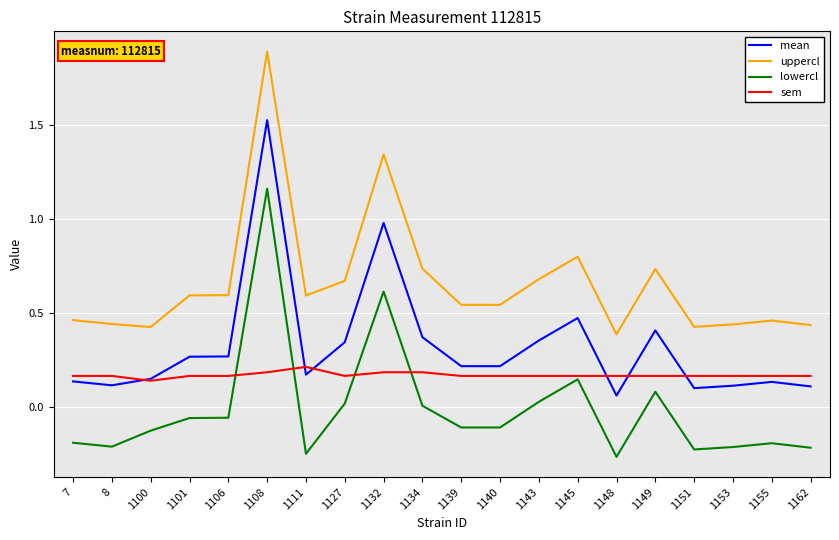

How many lines are shown in the chart?

4